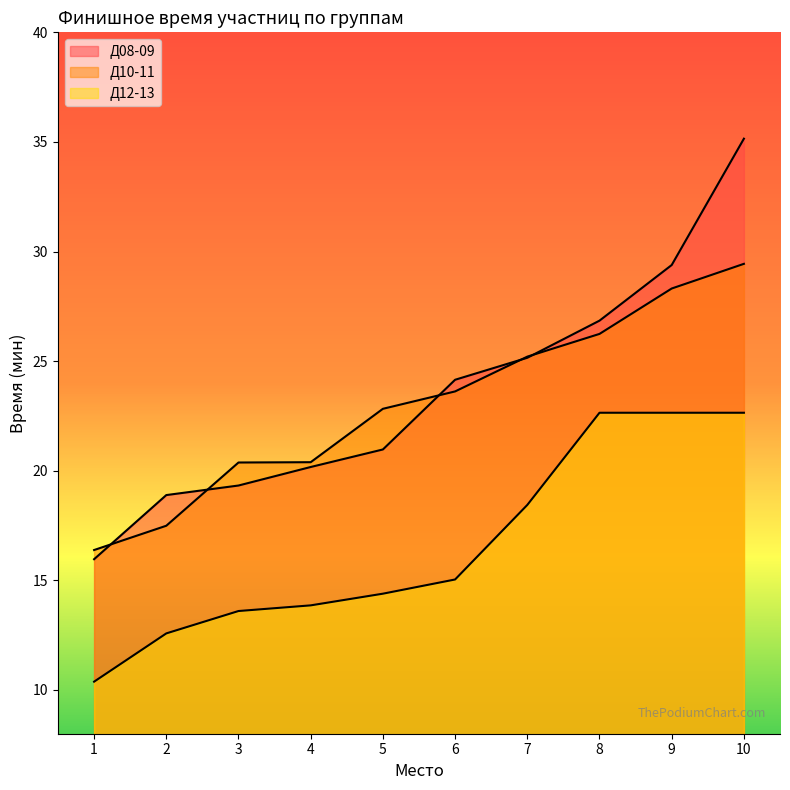

At which label does Д12-13 first exceed 15?

6